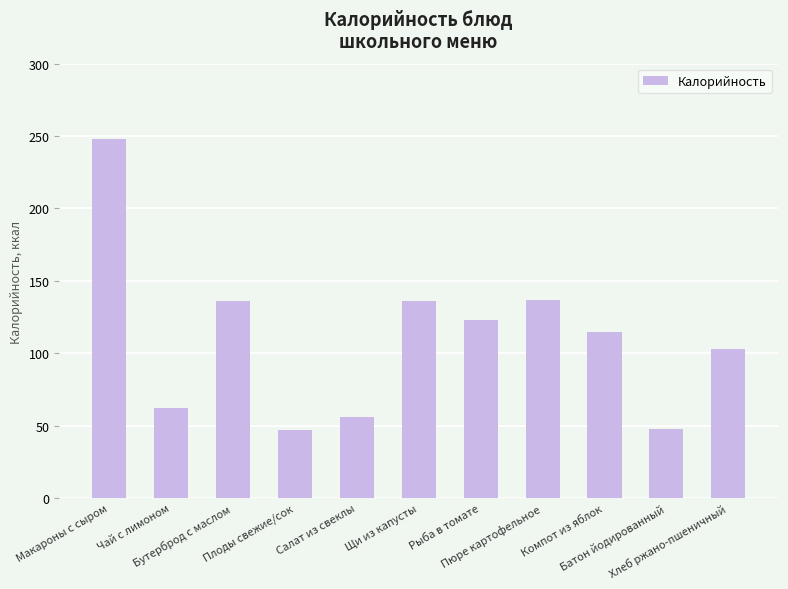

How many bars are there in total?

11